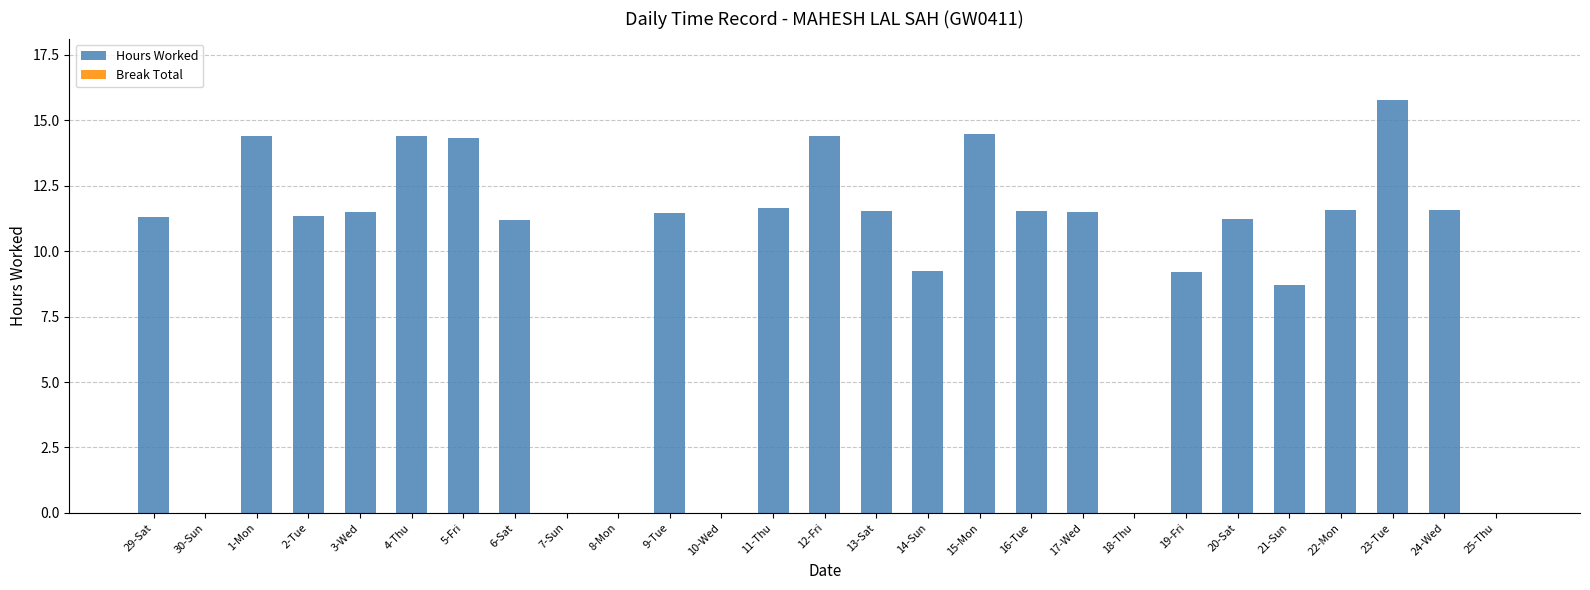

True or false: the data shows 20.0 at 12-Fri.

False